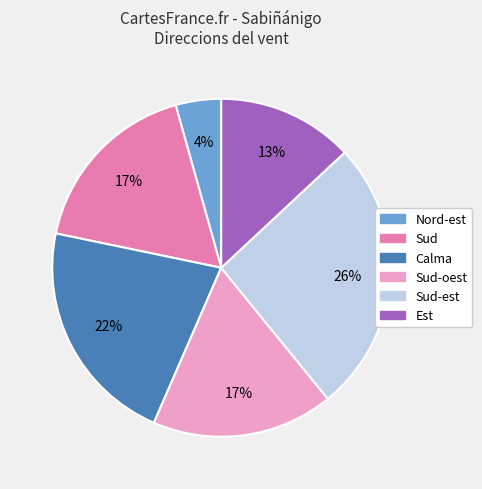

To the nearest percent, what is the difference between the largest and smallest slice percentages?

22%